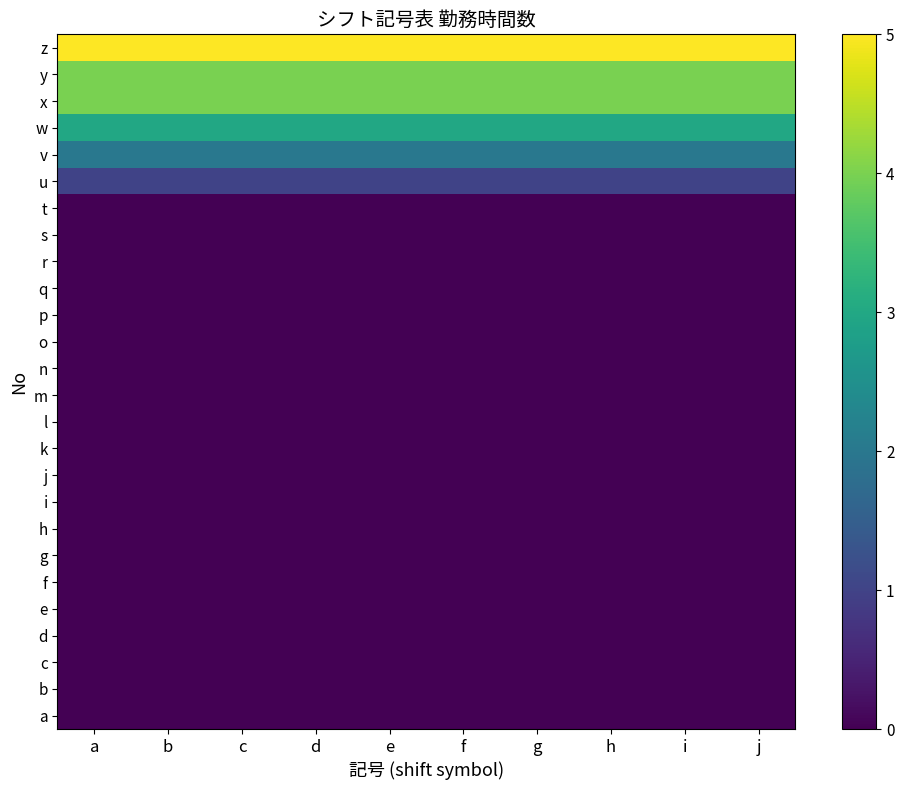

Between h and a, which is larger?

h